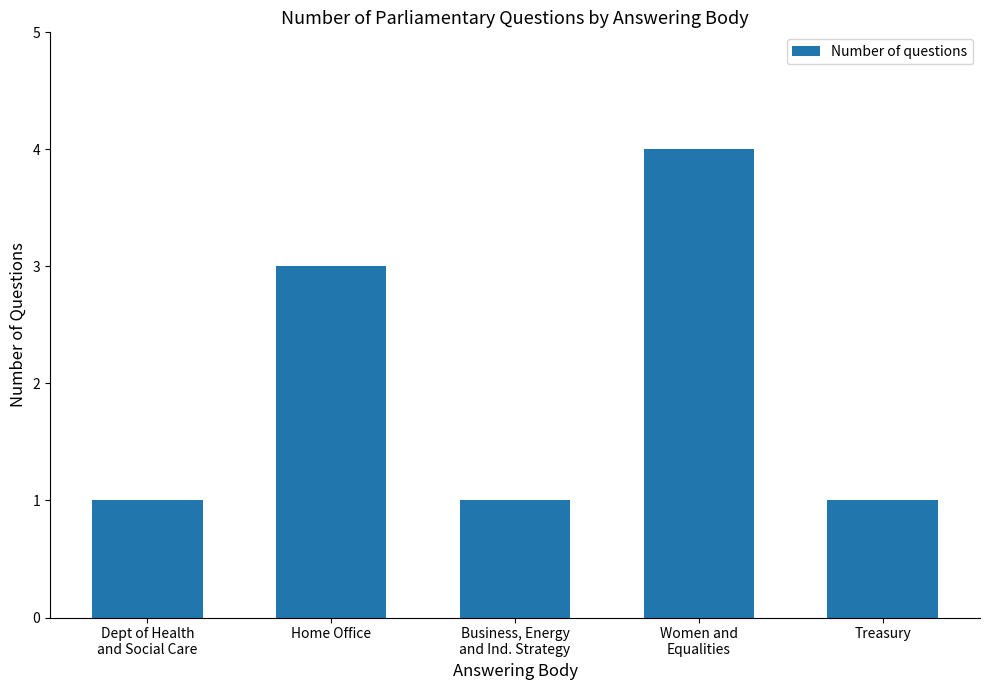

What is the difference between the maximum and minimum values?

3